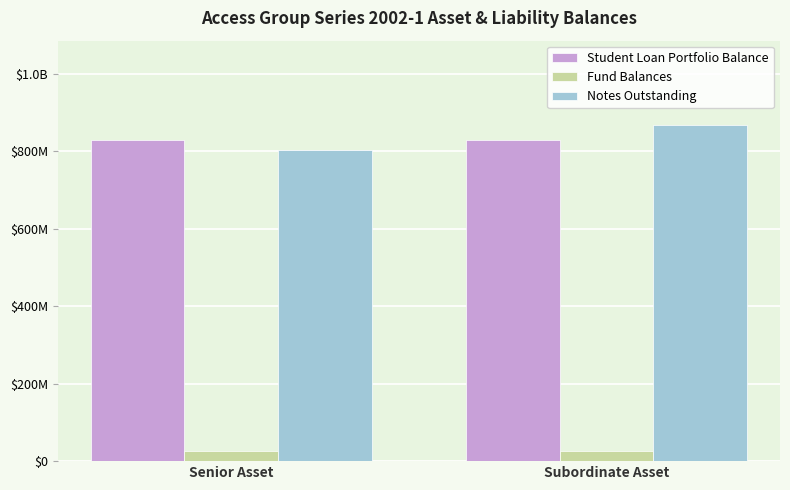

Are the bars grouped side by side (vs. stacked)?

Yes